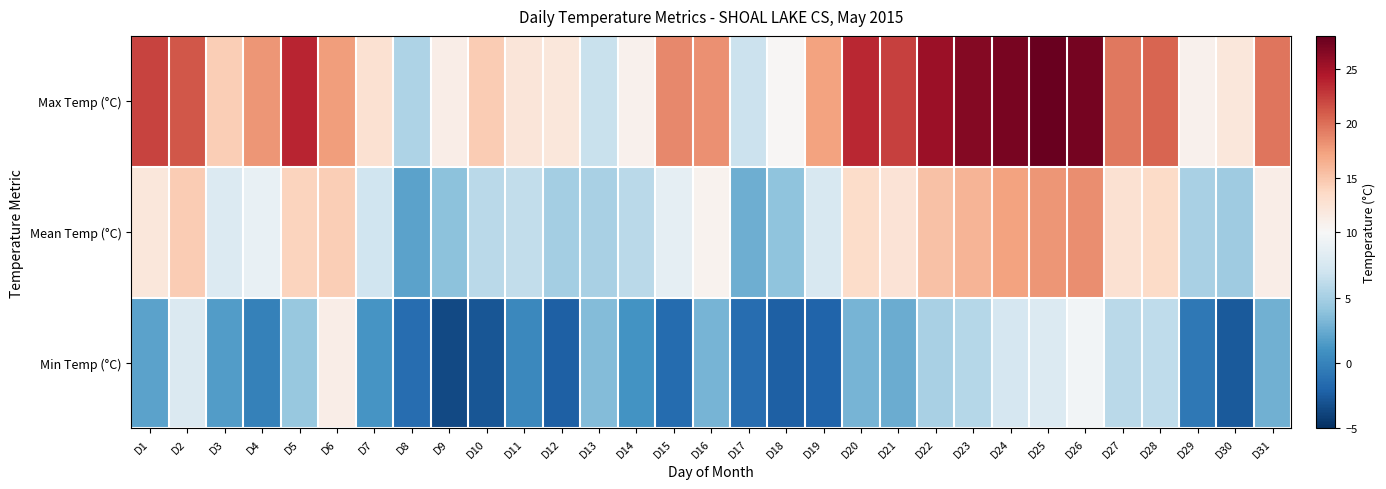

Reading left to right, what are all the values shown in this chart?

Max Temp (°C): D1=22.2	D2=21.2	D3=14.4	D4=17.9	D5=23.7	D6=17.5	D7=12.8	D8=5.4	D9=11.2	D10=14.6	D11=12.2	D12=12.0	D13=6.7	D14=10.8	D15=18.7	D16=18.2	D17=6.8	D18=10.2	D19=17.2	D20=23.6	D21=22.3	D22=25.4	D23=26.5	D24=27.1	D25=27.8	D26=27.2	D27=19.5	D28=20.5	D29=10.8	D30=12.0	D31=19.6
Mean Temp (°C): D1=12.1	D2=14.5	D3=8.0	D4=8.9	D5=14.0	D6=14.4	D7=7.0	D8=2.0	D9=3.9	D10=5.9	D11=6.3	D12=4.9	D13=5.1	D14=5.9	D15=8.6	D16=10.6	D17=2.7	D18=4.0	D19=7.6	D20=13.3	D21=12.4	D22=15.3	D23=16.1	D24=17.3	D25=17.9	D26=18.4	D27=12.7	D28=13.4	D29=5.1	D30=4.7	D31=11.2
Min Temp (°C): D1=2.0	D2=7.8	D3=1.6	D4=-0.1	D5=4.3	D6=11.2	D7=1.1	D8=-1.4	D9=-3.5	D10=-2.8	D11=0.3	D12=-2.2	D13=3.5	D14=1.0	D15=-1.5	D16=3.0	D17=-1.4	D18=-2.3	D19=-2.0	D20=3.0	D21=2.5	D22=5.1	D23=5.7	D24=7.5	D25=7.9	D26=9.6	D27=5.9	D28=6.2	D29=-0.7	D30=-2.6	D31=2.8